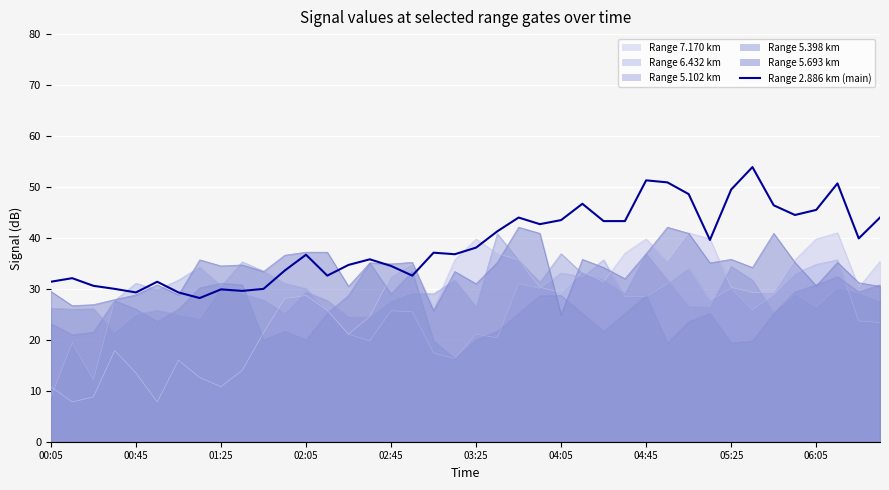

What is the value of the 4th point from the left?

30.0